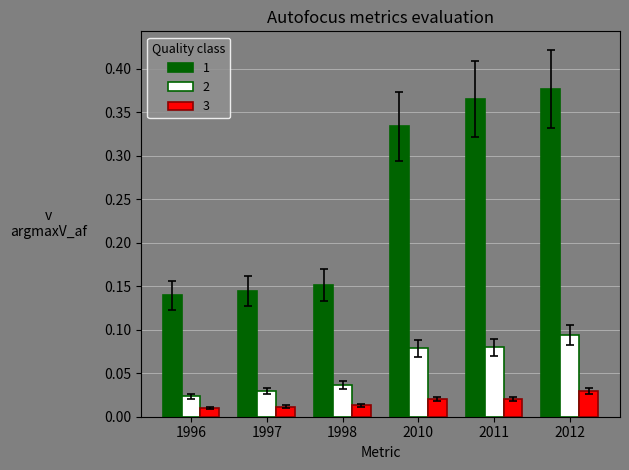

At which category is the sum across all series the highest?

2012